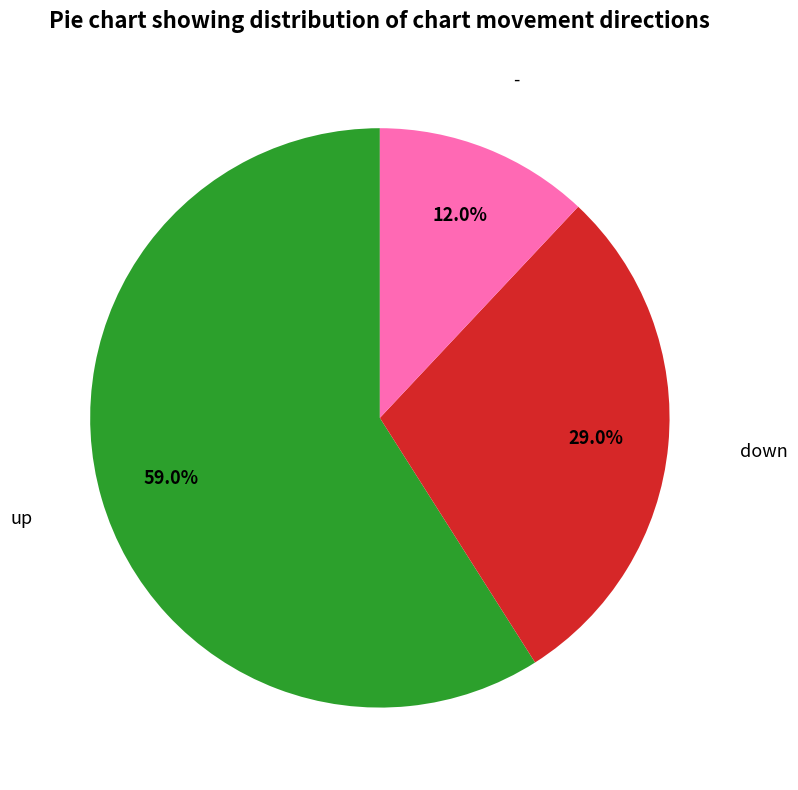

Does any single category account for the majority?

Yes